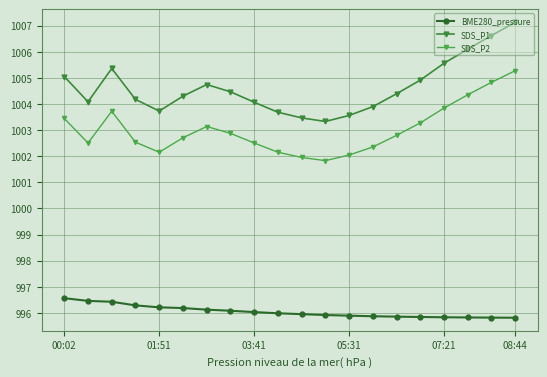

What are all the series names shown in the legend?

BME280_pressure, SDS_P1, SDS_P2